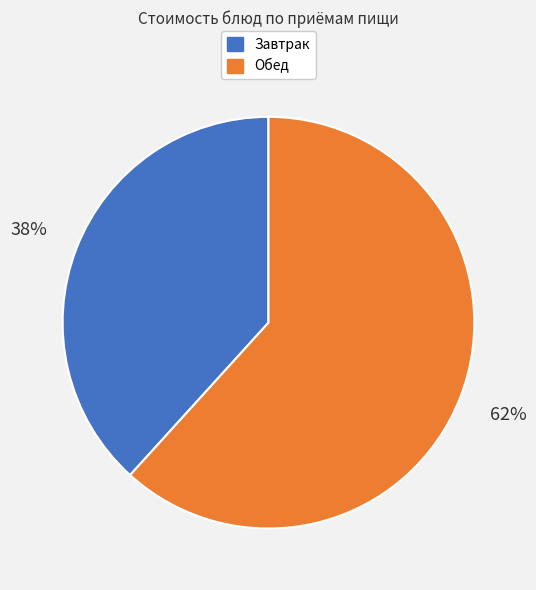

Does any single category account for the majority?

Yes